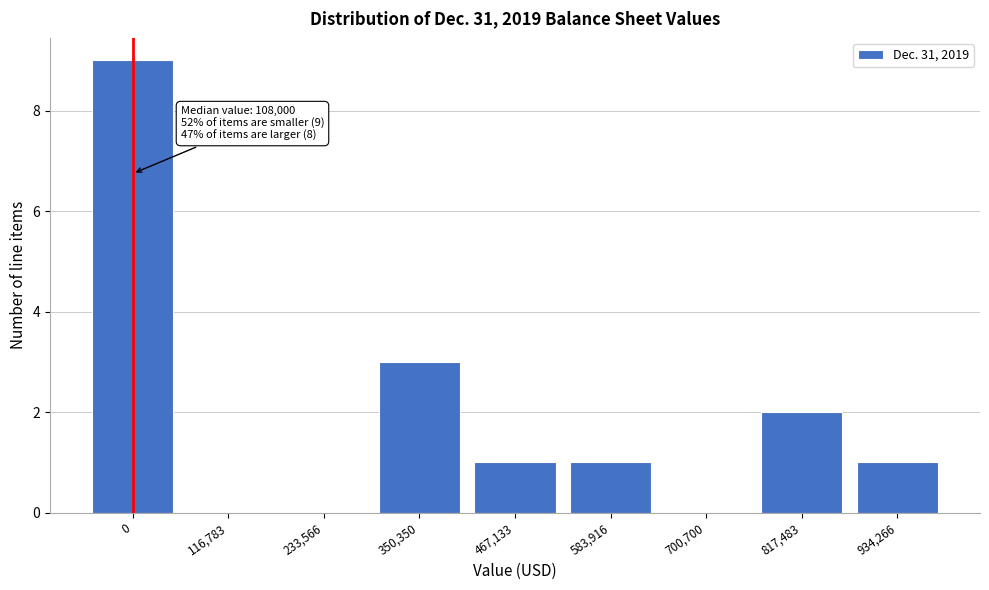

Reading left to right, transcribe all the data shown in this chart.

0=9	116,783=0	233,566=0	350,350=3	467,133=1	583,916=1	700,700=0	817,483=2	934,266=1